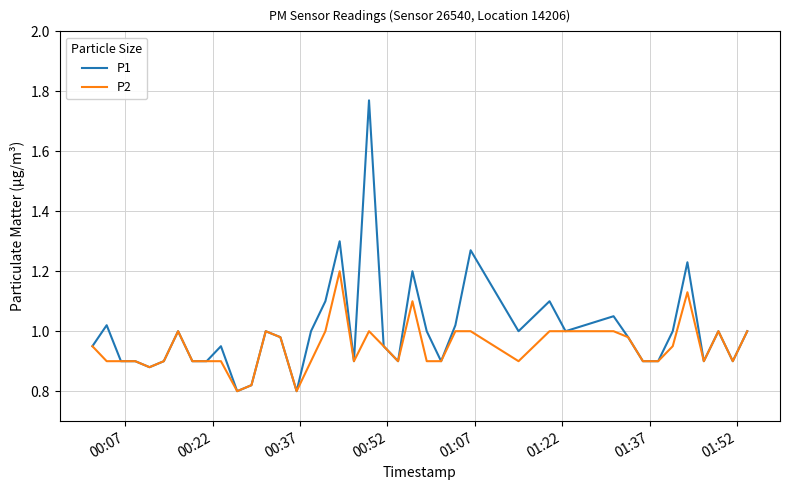

Which series has the widest spread of values?

P1